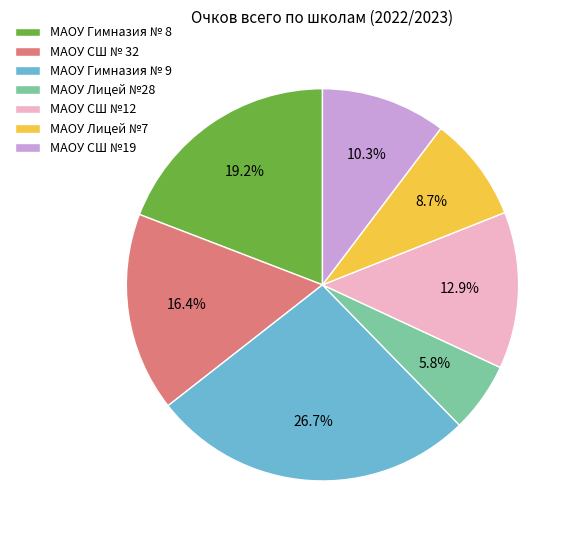

Does any single category account for the majority?

No